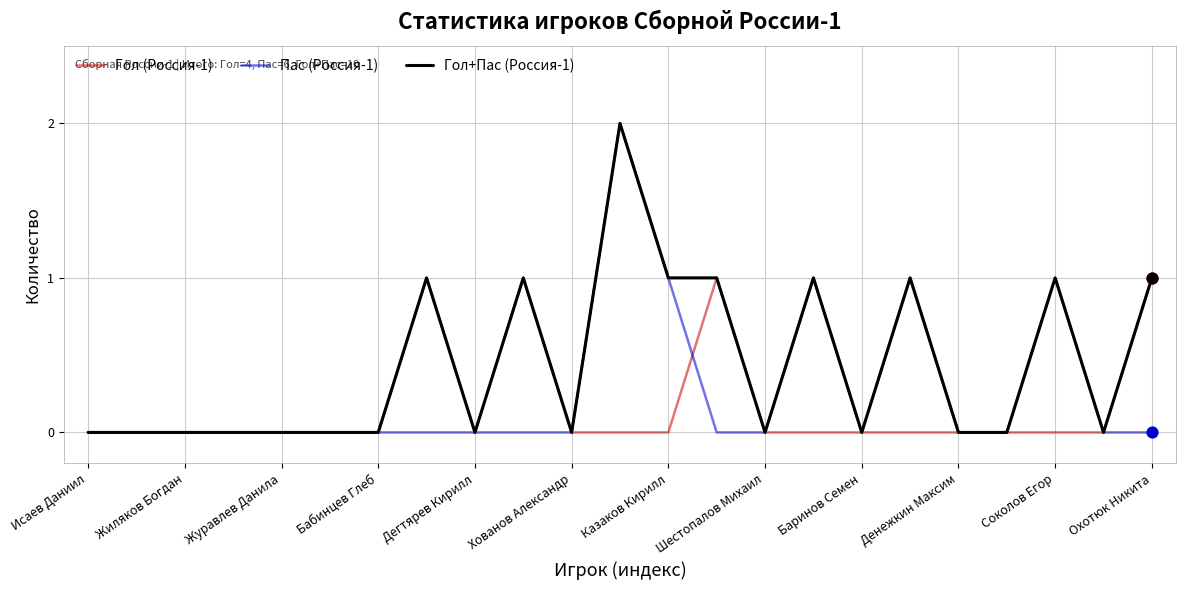

What are all the series names shown in the legend?

Гол (Россия-1), Пас (Россия-1), Гол+Пас (Россия-1)